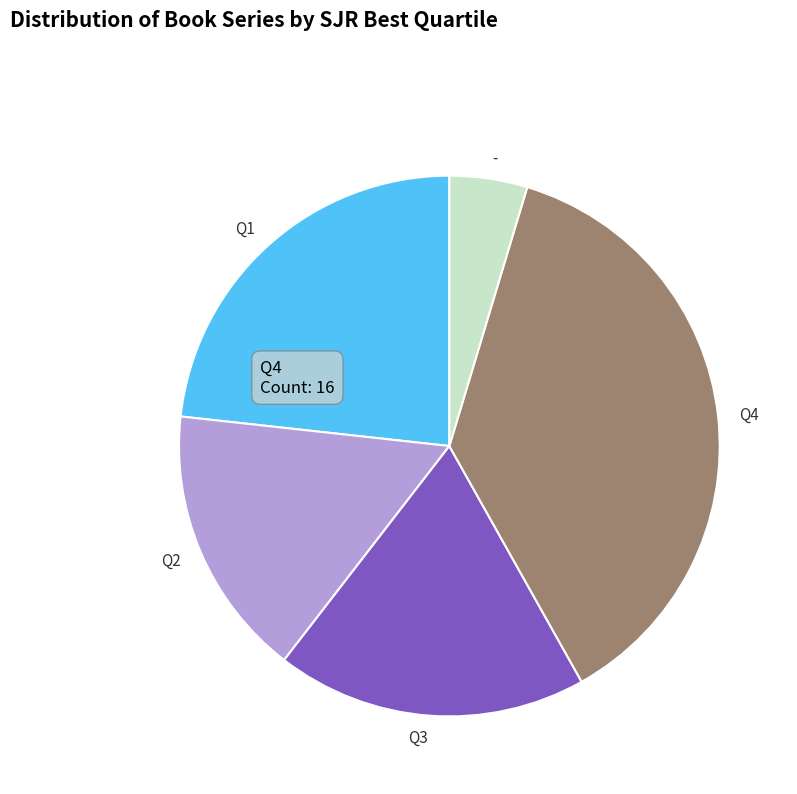

Count the number of slices in the pie.

5